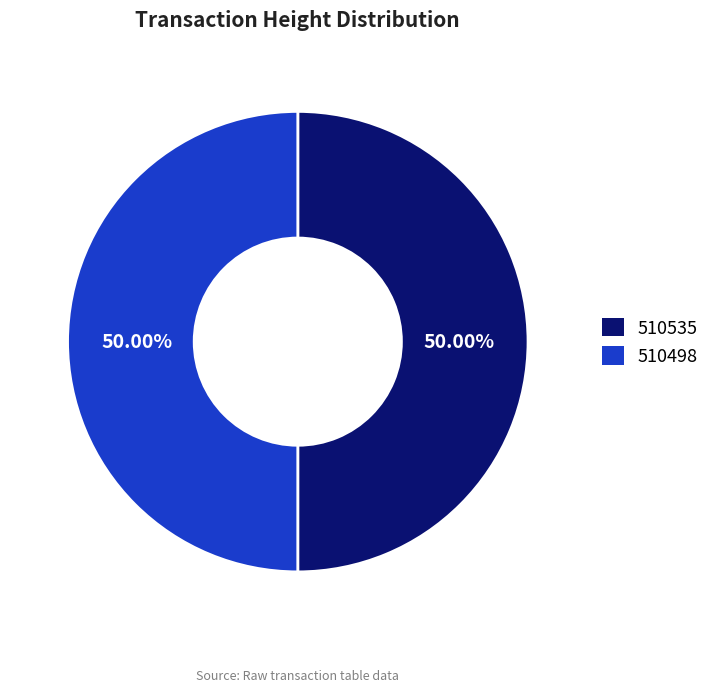

What percentage is the 510498 slice, to the nearest percent?

50%